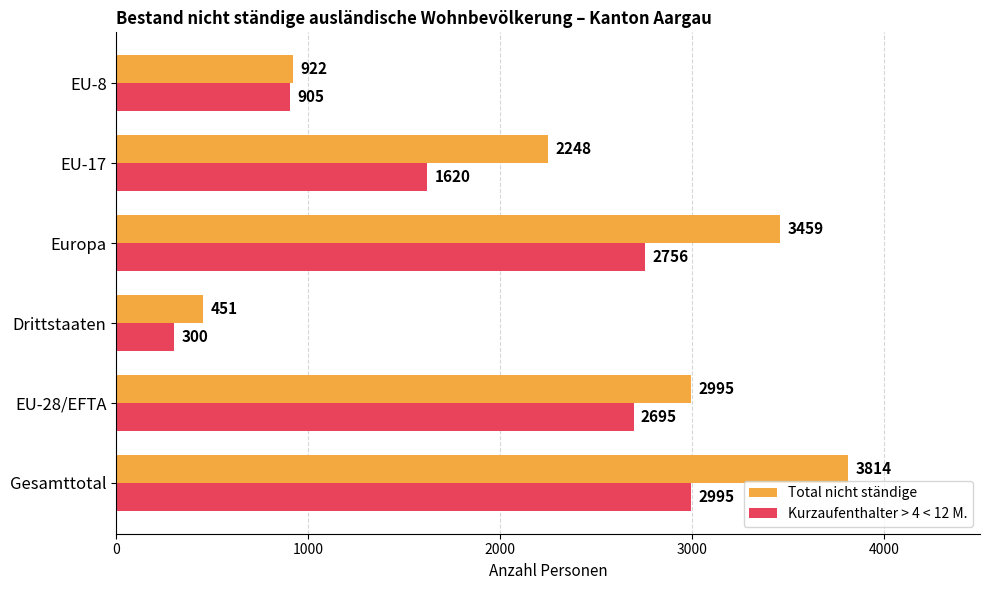

What is the lowest value of the Total nicht ständige series?

451